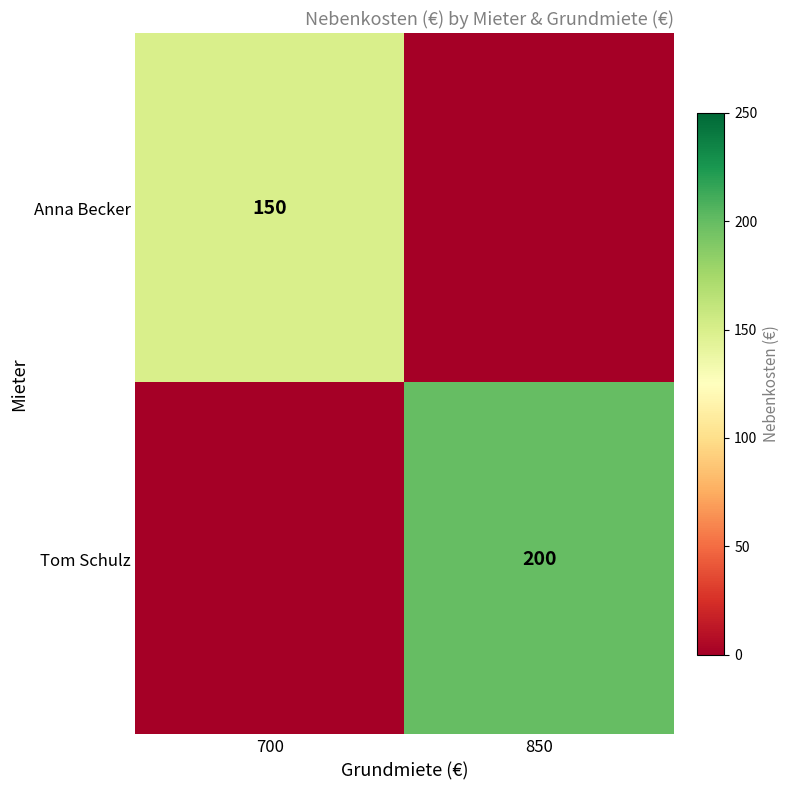

Is it true that Anna Becker equals 80 at 700?

False